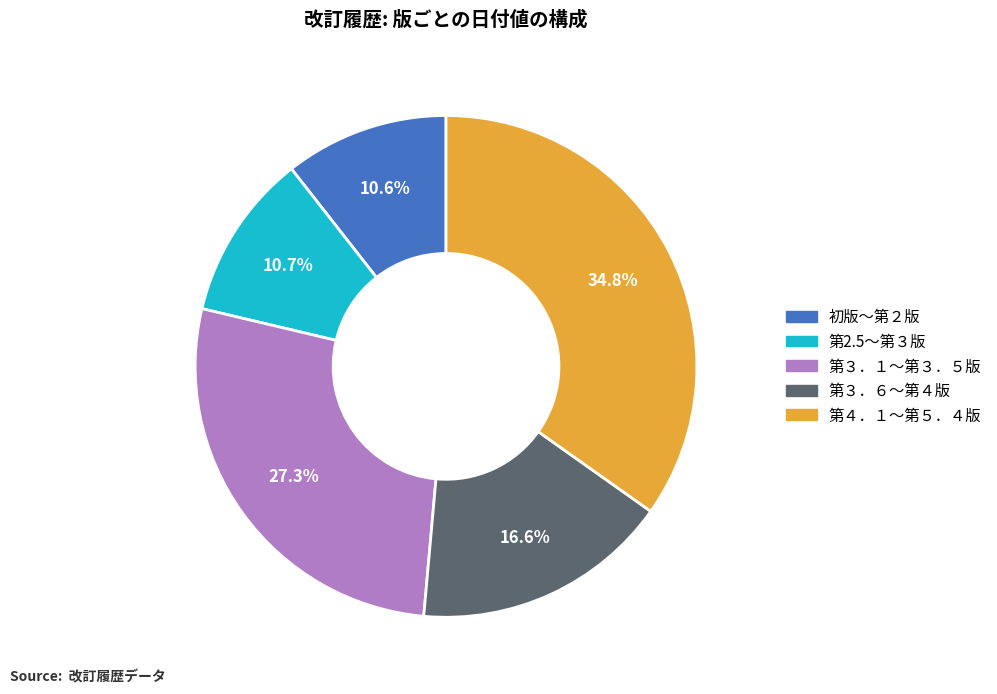

Count the number of slices in the pie.

5